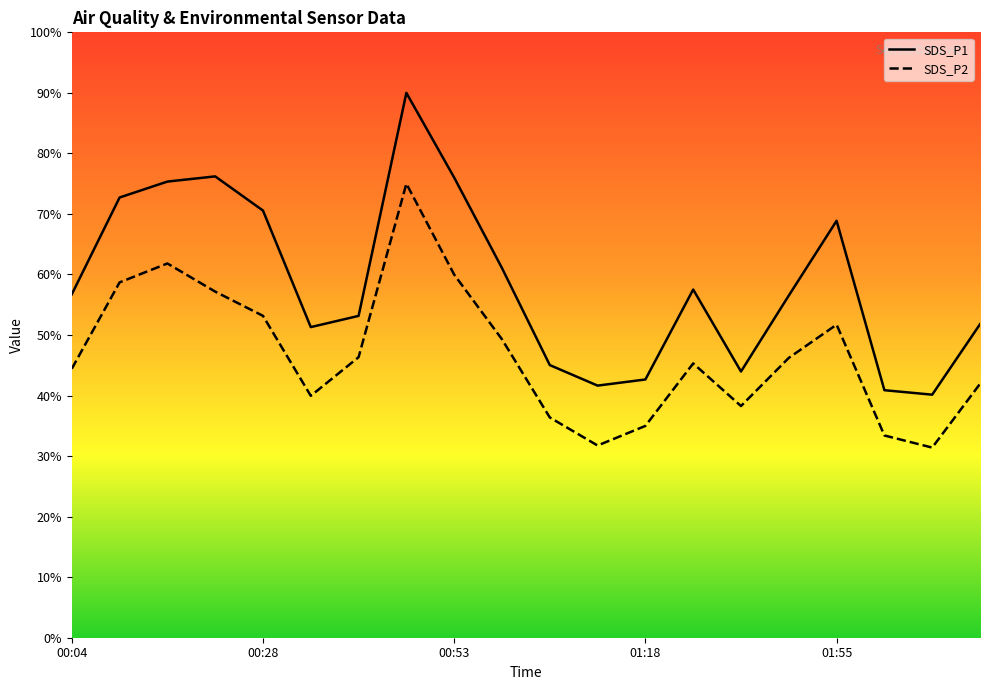

What is the difference between the maximum and second lowest values in the SDS_P1 series?

49.1